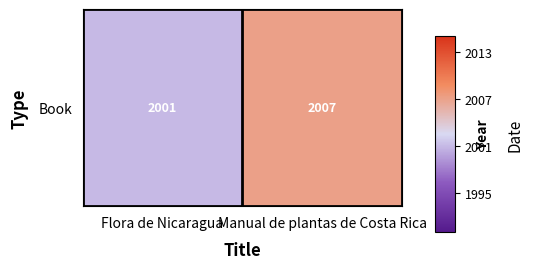

Reading left to right, what are all the values shown in this chart?

2001	2007